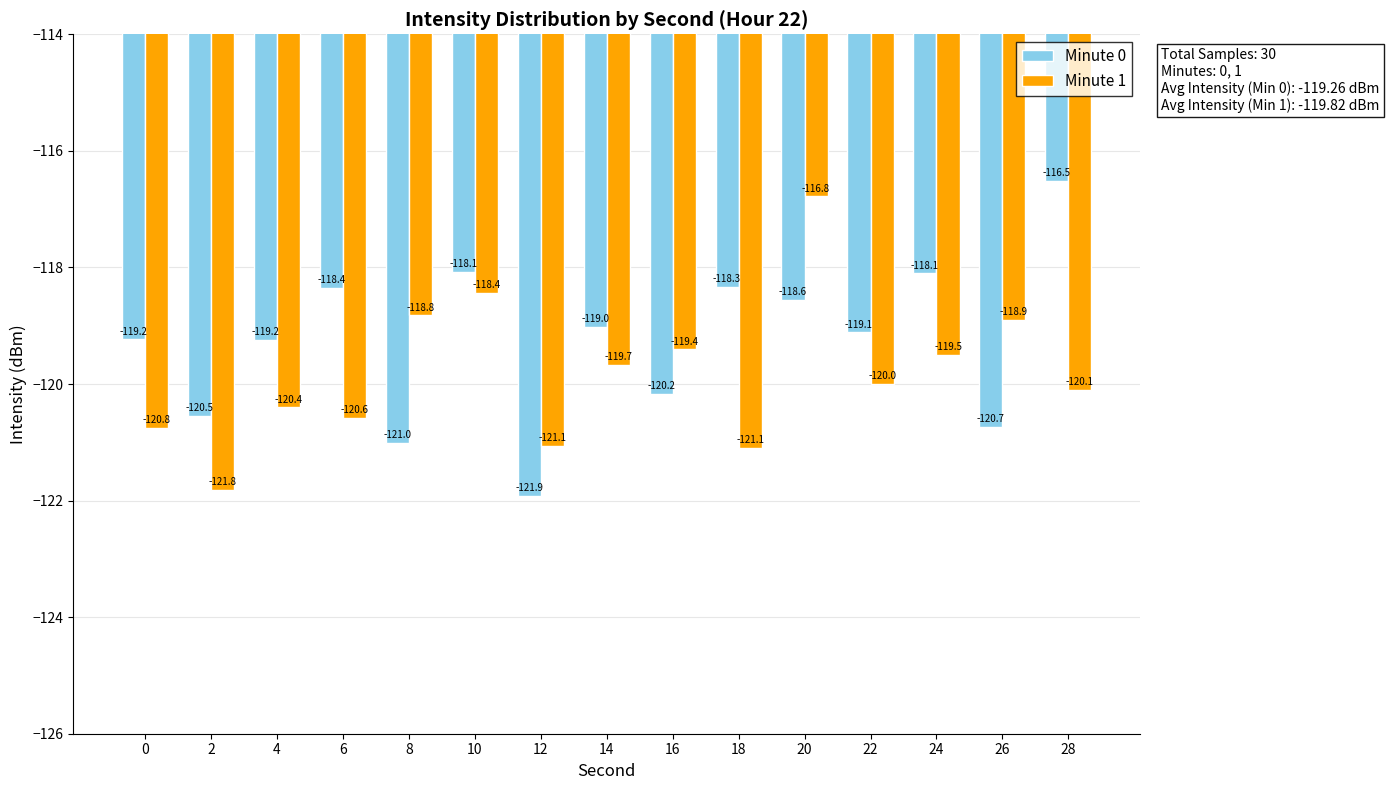

How many groups of bars are there?

15